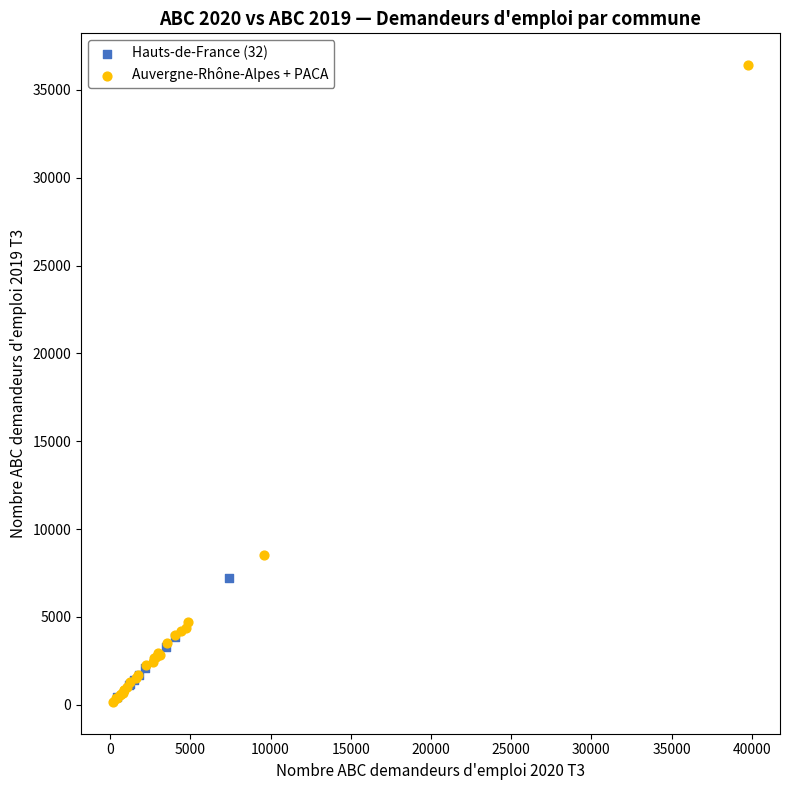

What are all the series names shown in the legend?

Hauts-de-France (32), Auvergne-Rhône-Alpes + PACA